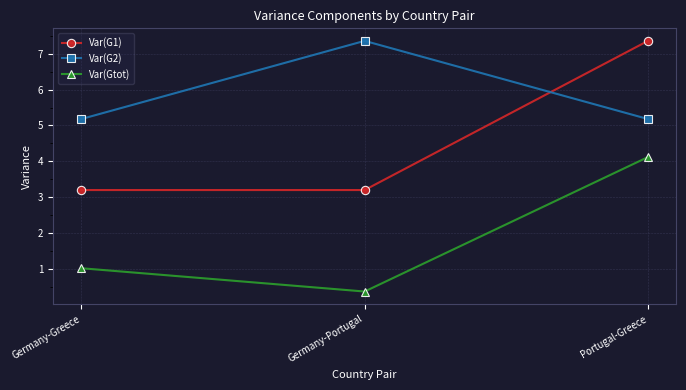

Count the number of categories in the chart.

3